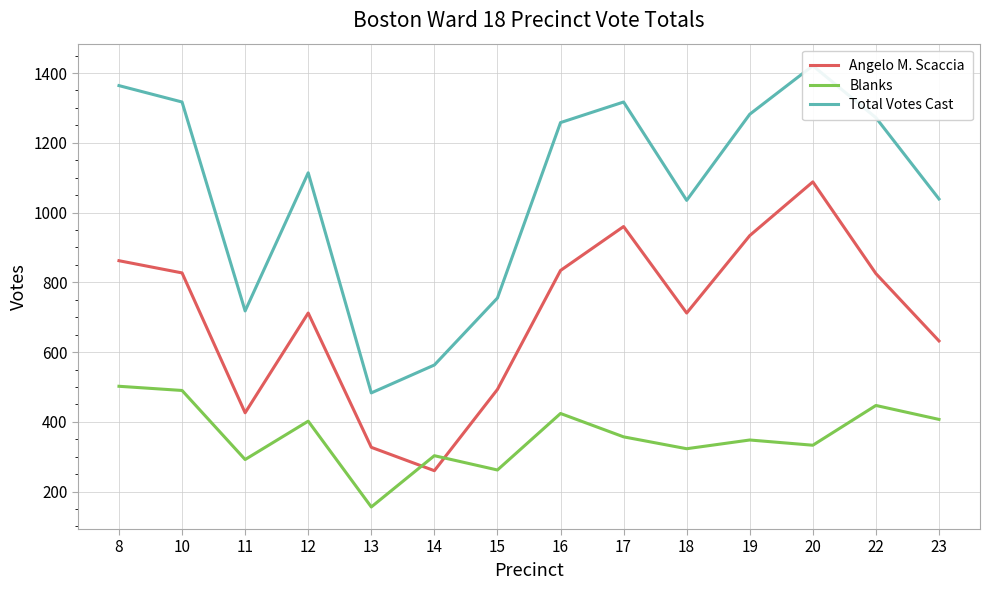

What is the approximate value of Blanks at 15?

262